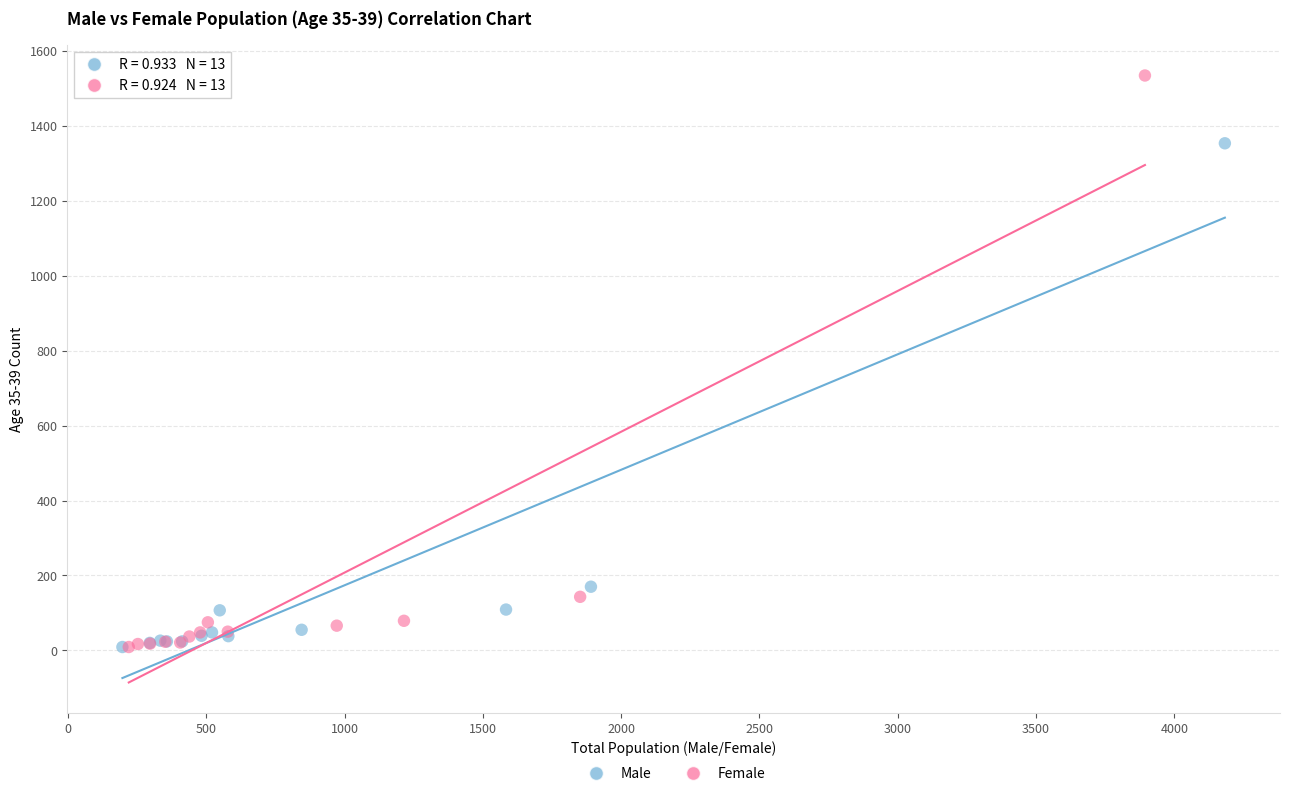

What are all the series names shown in the legend?

Male, Female